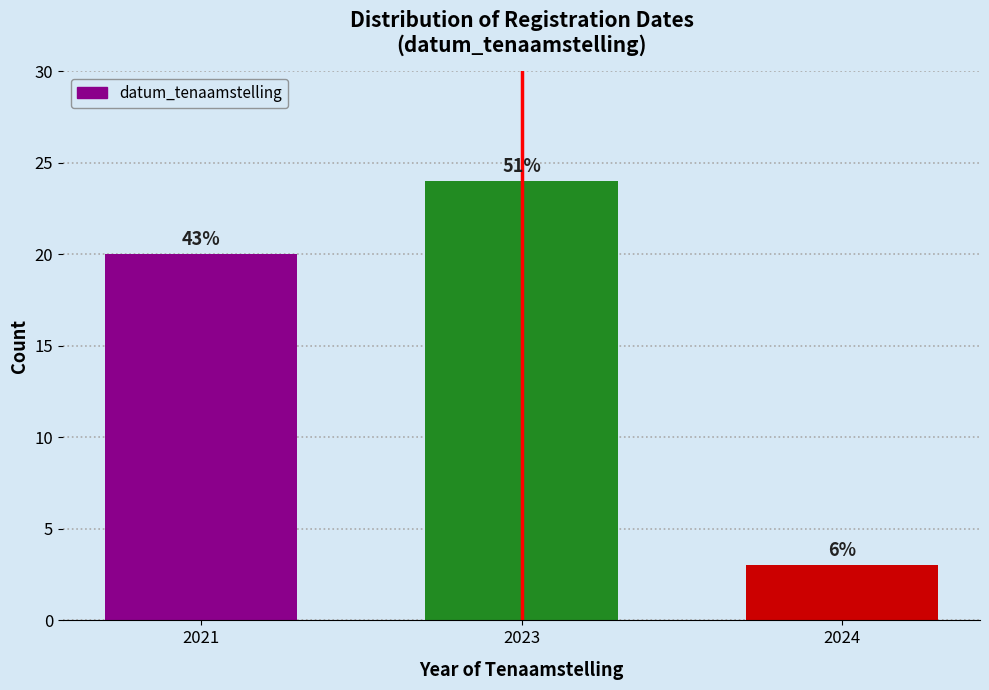

How many bars are there in total?

3